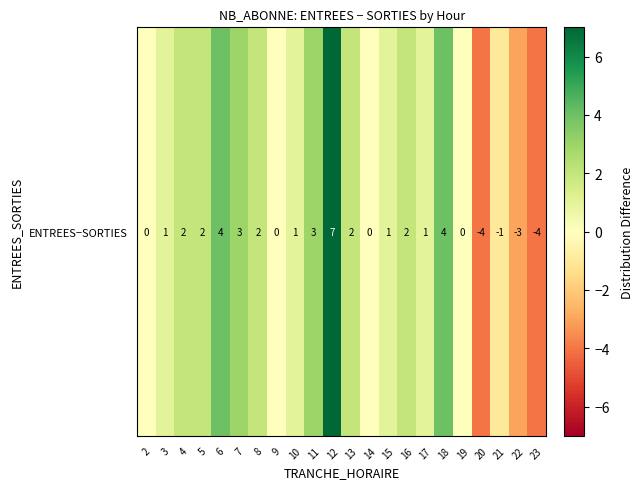

How many series are shown in this chart?

1